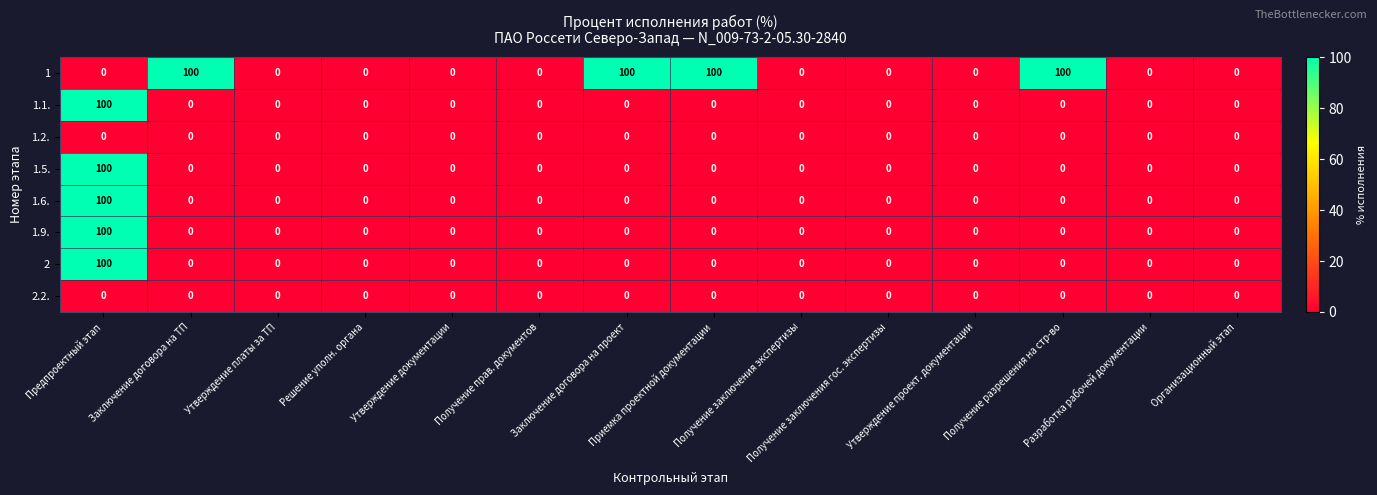

What is the greatest value displayed?

100